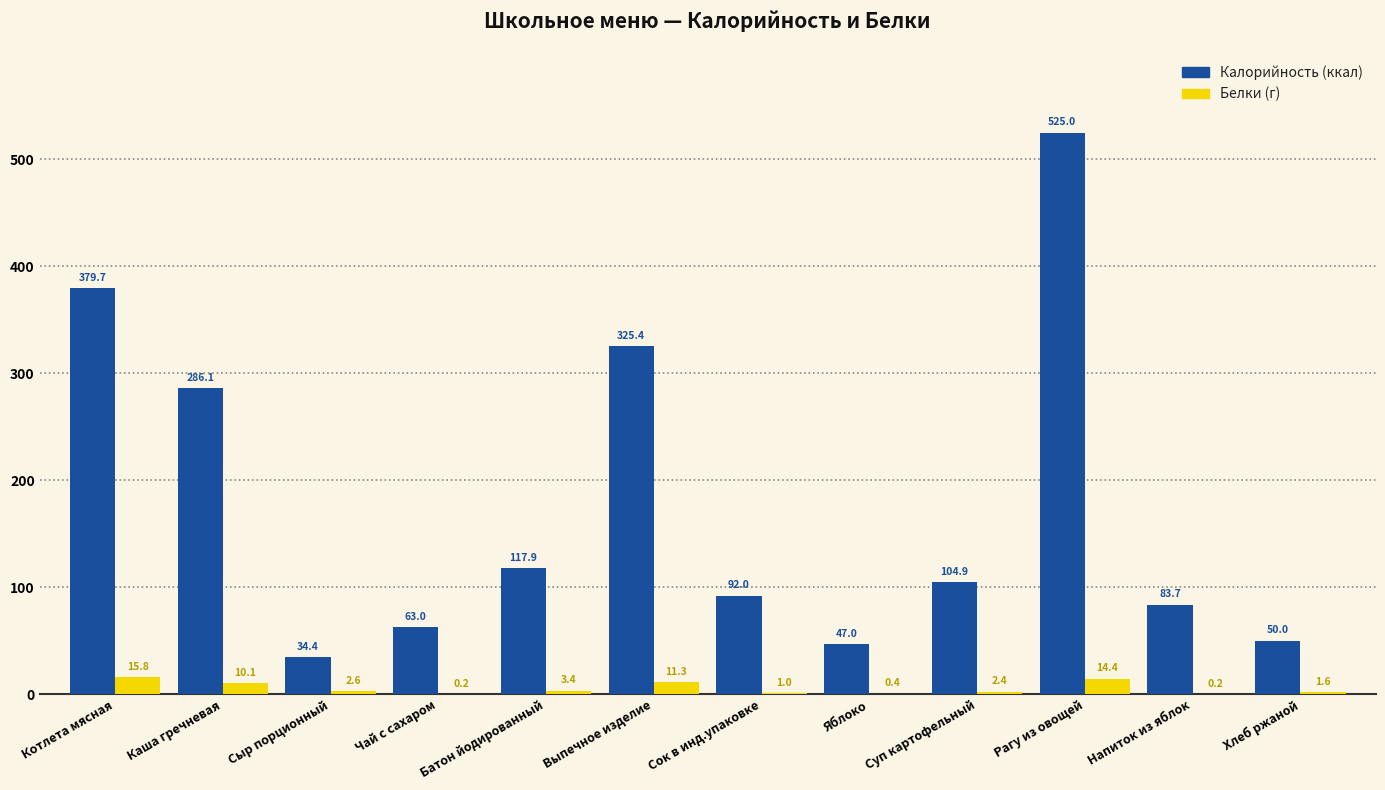

What is the total value across all series at Чай с сахаром?

63.2